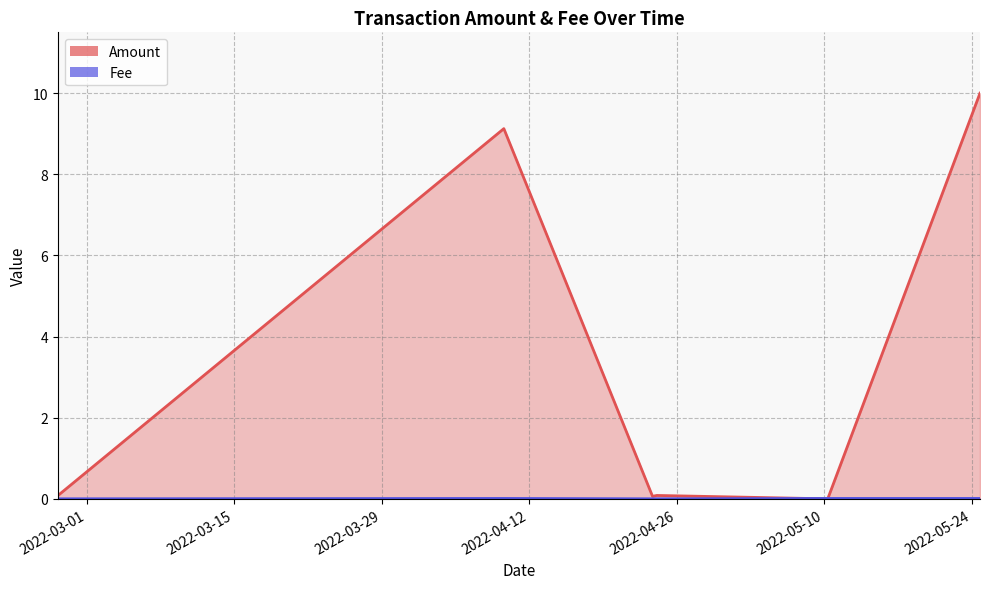

Which category has the lowest value across all series?

2022-05-10 08:06